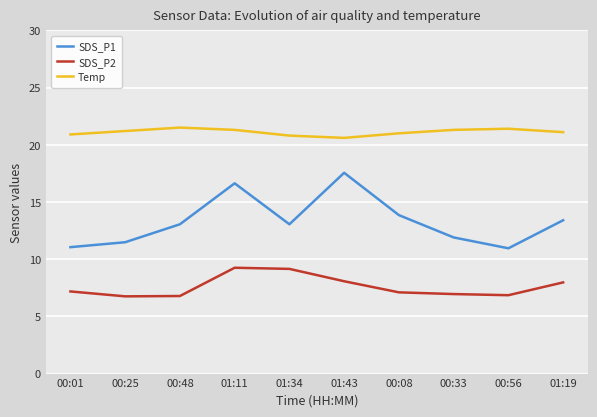

The SDS_P2 series shows 2.2 at 00:56. True or false?

False